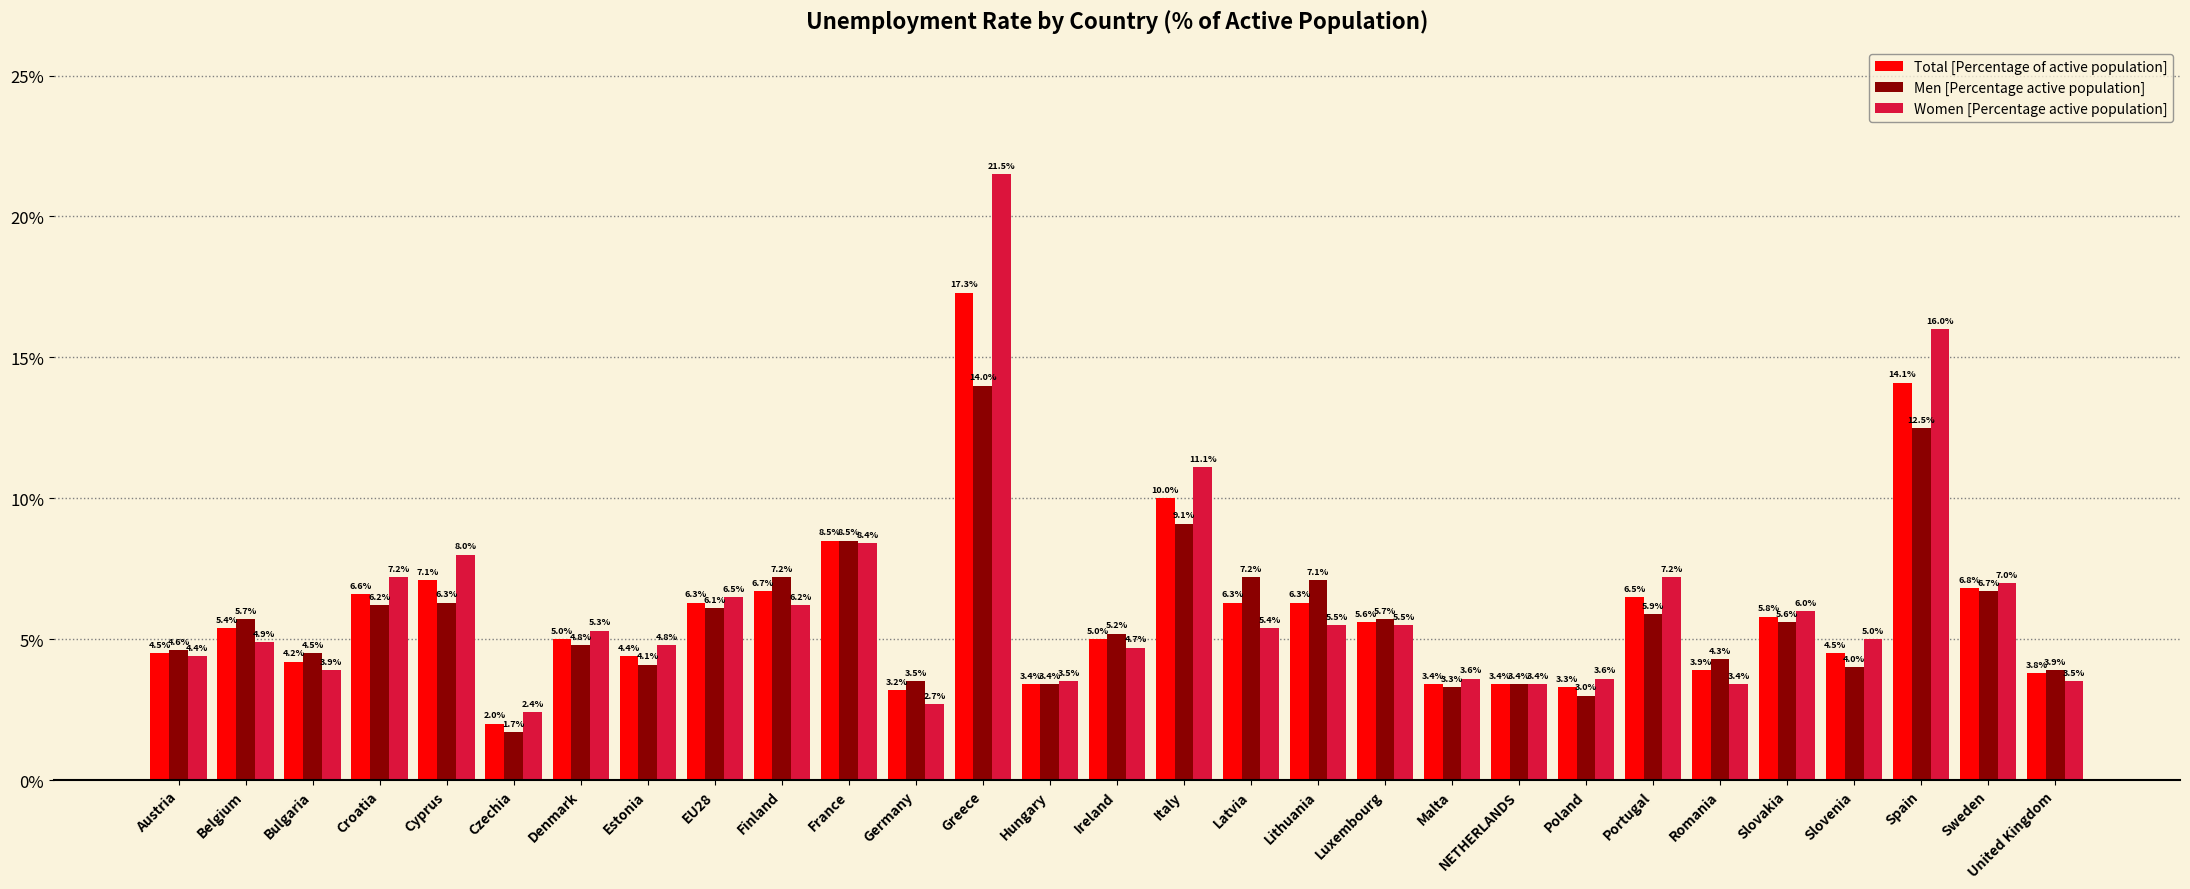

What is the sum of the Women [Percentage active population] values at Estonia and France?

13.2